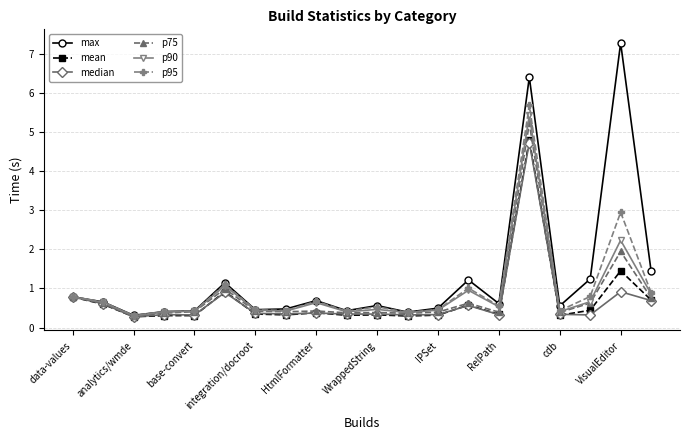

Which series has the largest total across all categories?

max